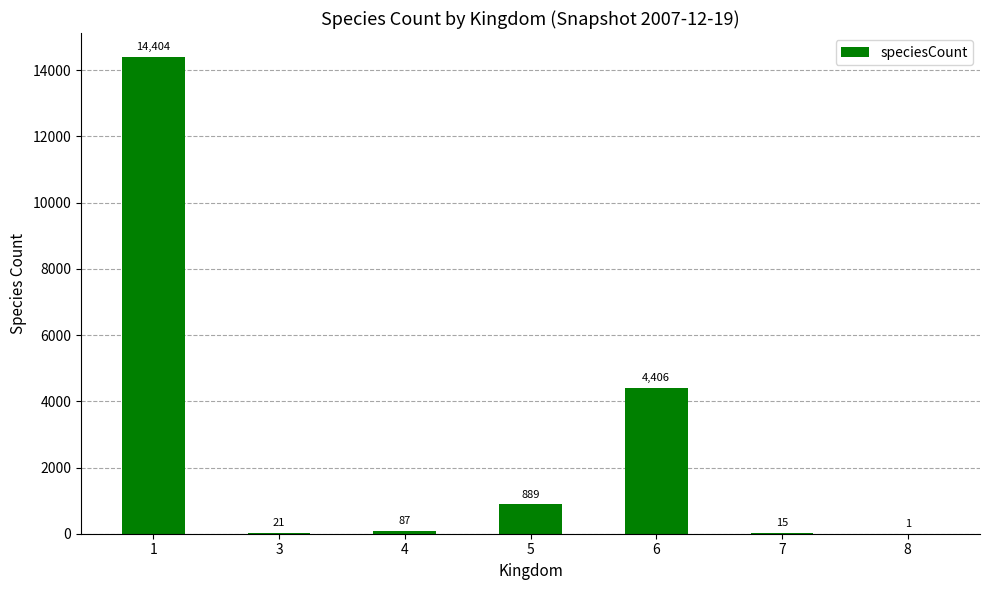

Which has a higher value, 5 or 6?

6